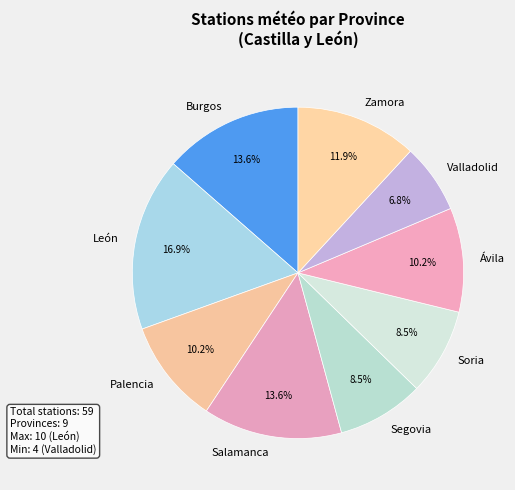

To the nearest percent, what is the average slice percentage?

11%